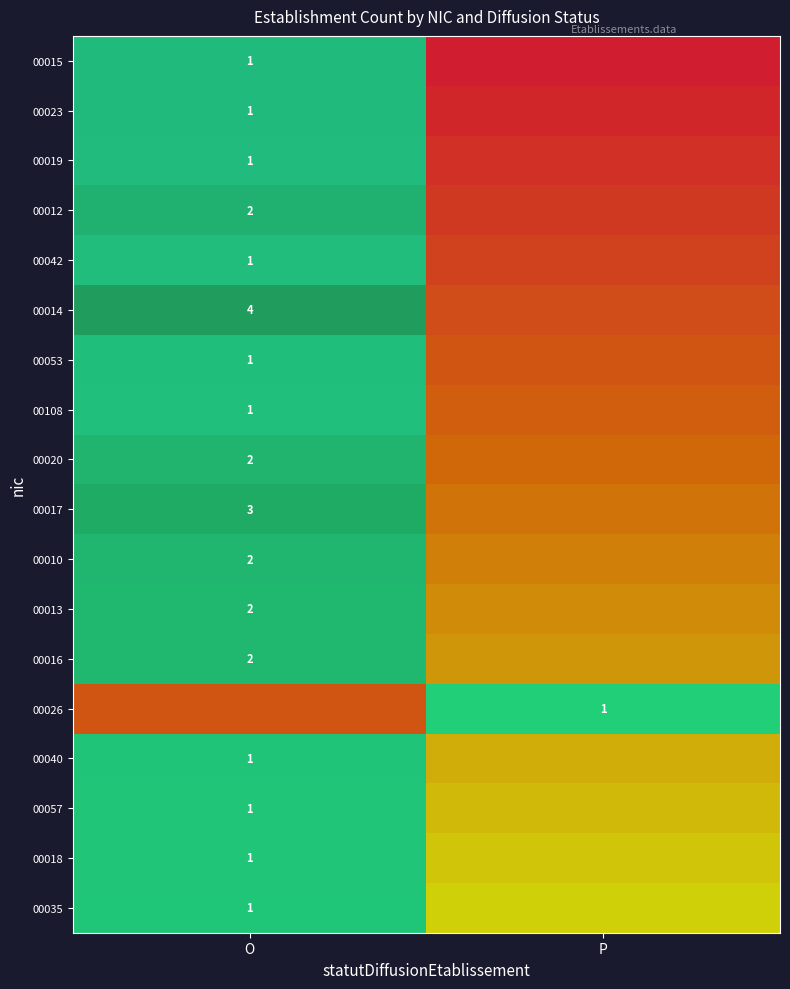

What is the minimum value for 00015?

1.0